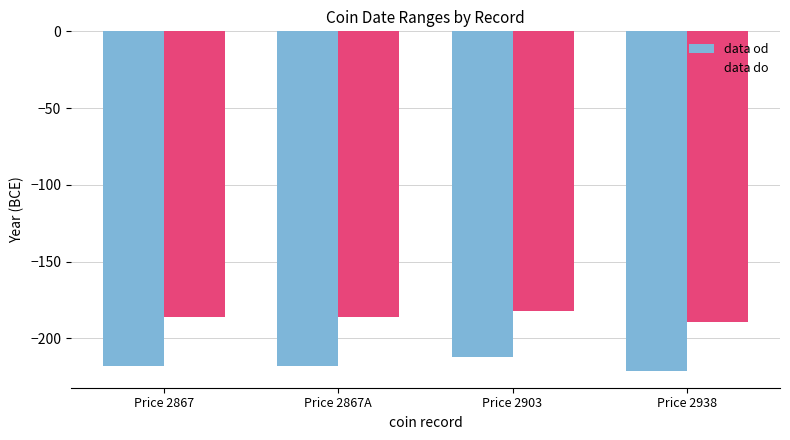

Reading right to left, extract all data points from this chart.

data od: Price 2938=-221	Price 2903=-212	Price 2867A=-218	Price 2867=-218
data do: Price 2938=-189	Price 2903=-182	Price 2867A=-186	Price 2867=-186